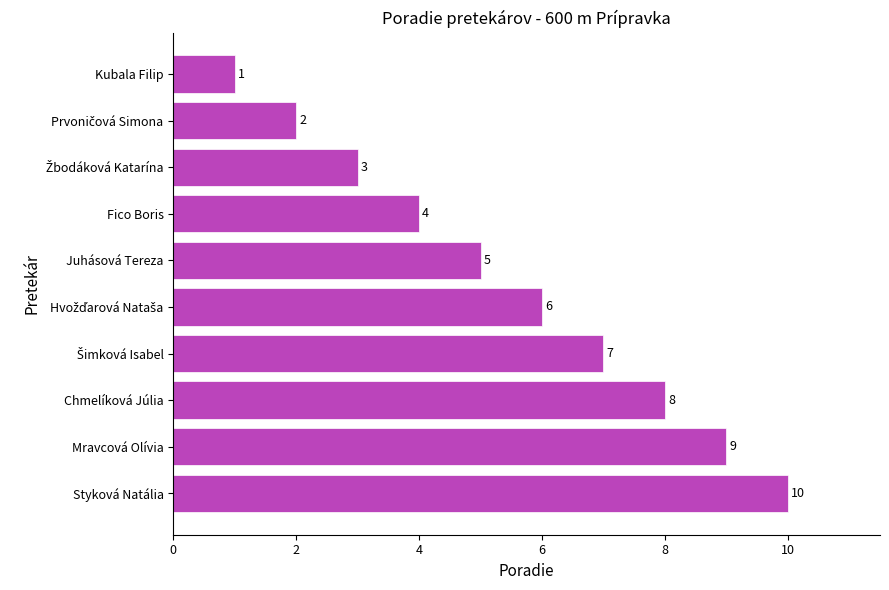

How many bars are there in total?

10